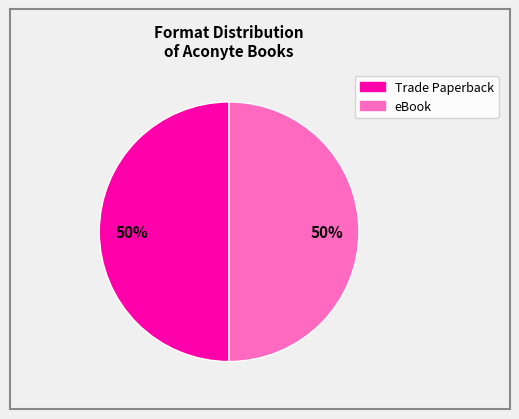

Do eBook and Trade Paperback together represent more than half of the pie?

Yes